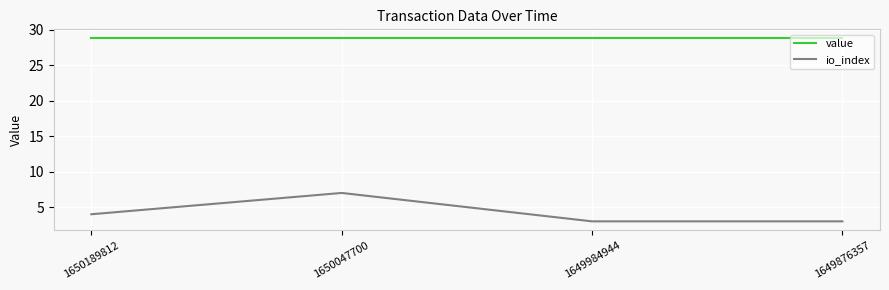

What is the difference between the highest and lowest values at 1649876357?

25.8